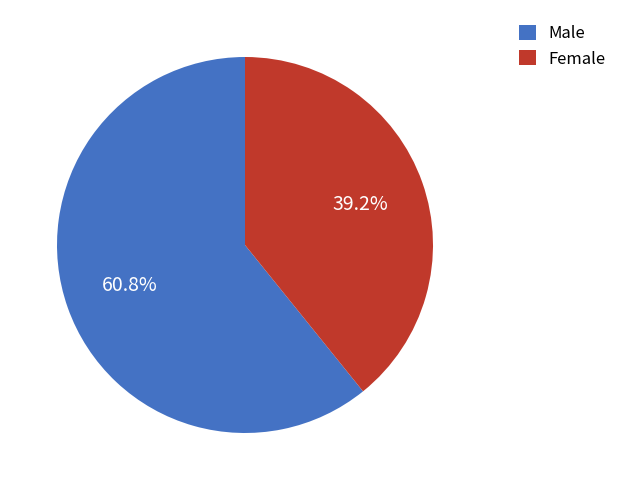

Between Male and Female, which is larger?

Male